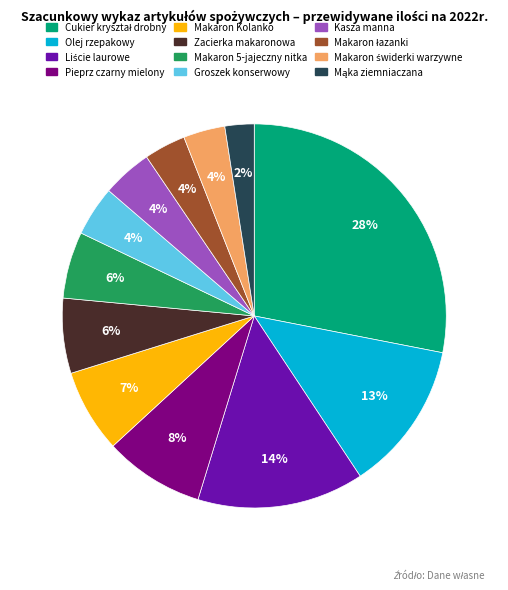

What is the ratio of the value at Groszek konserwowy to the value at Olej rzepakowy?

0.3